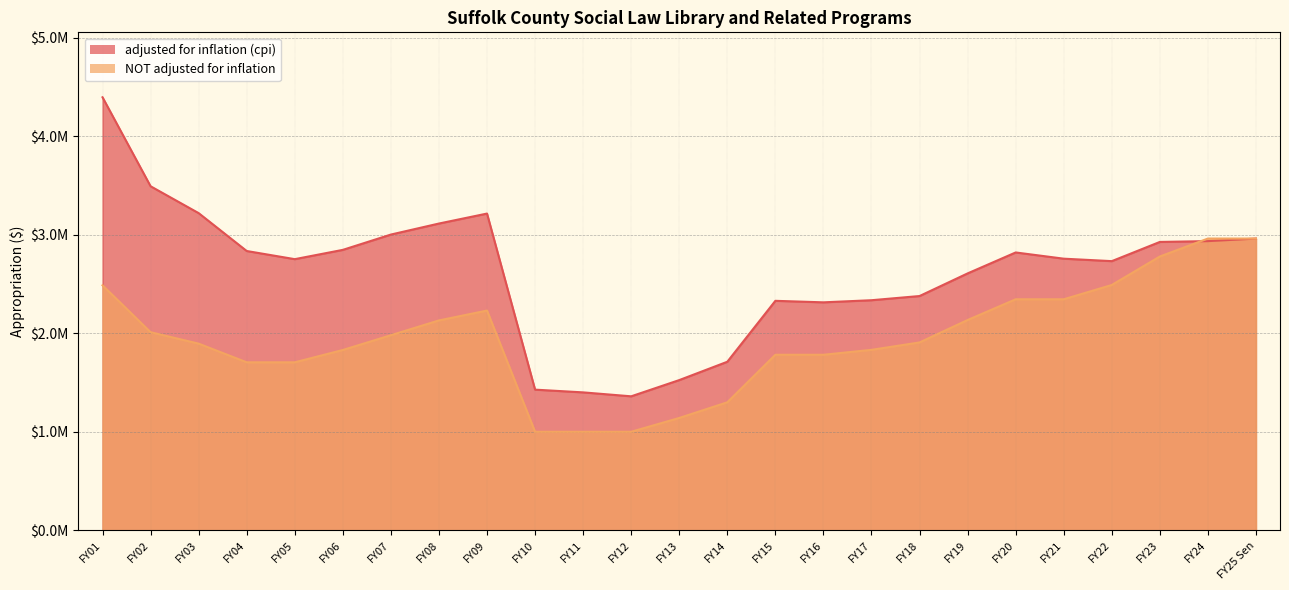

True or false: NOT adjusted for inflation has a value of 805287 at FY04.

False